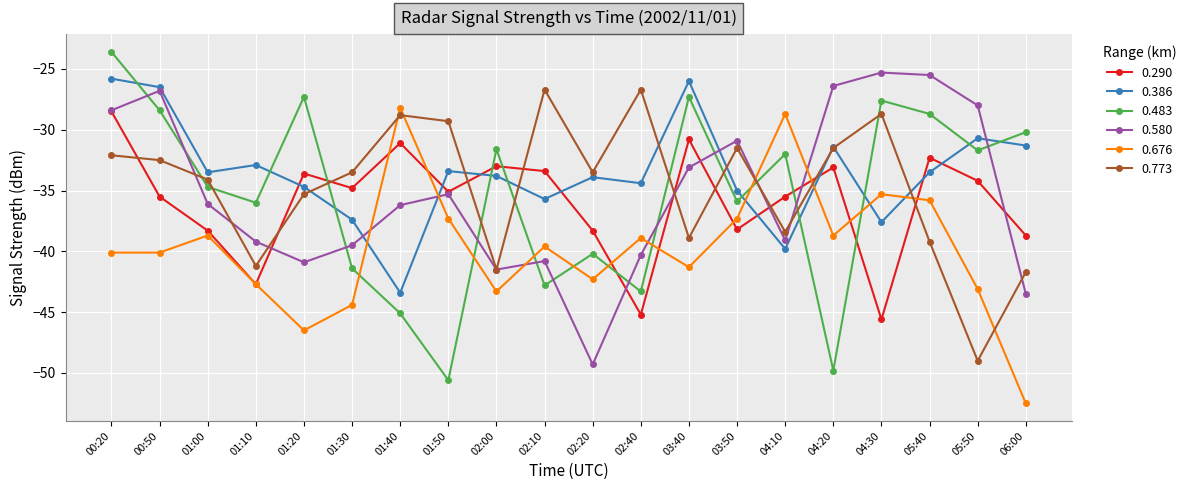

True or false: 0.290 has more than 2 interior local peaks.

True